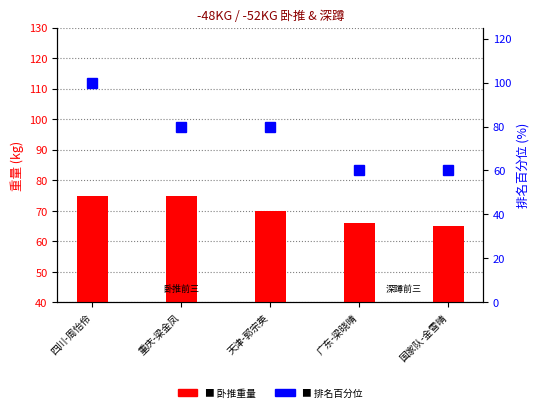

What is the spread (max minus min) of values at 广东-梁晓晴?

6